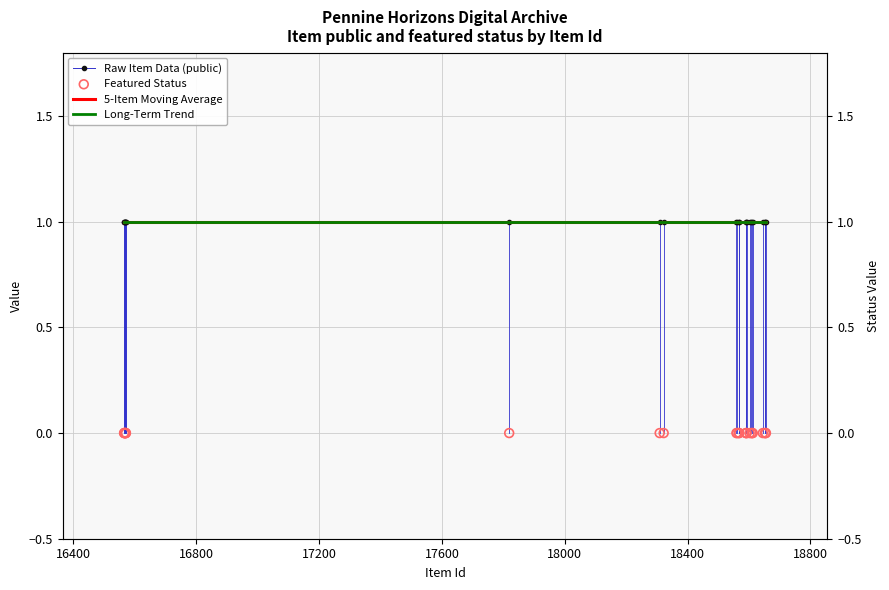

Which series contains the lowest Y value?

Featured Status